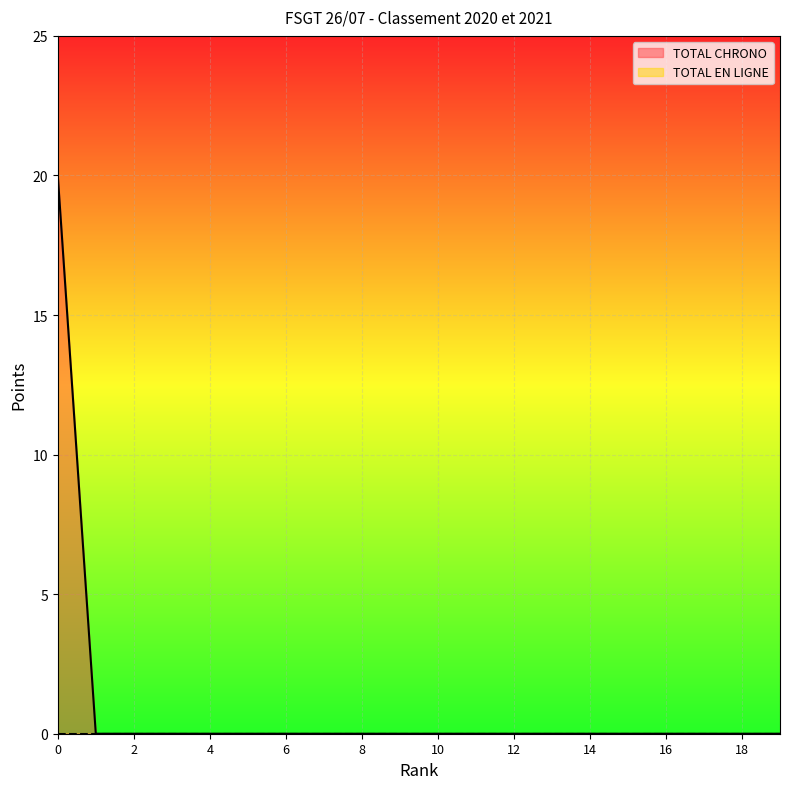

List the labels in order of value, largest first.

0, 1, 2, 3, 4, 5, 6, 7, 8, 9, 10, 11, 12, 13, 14, 15, 16, 17, 18, 19